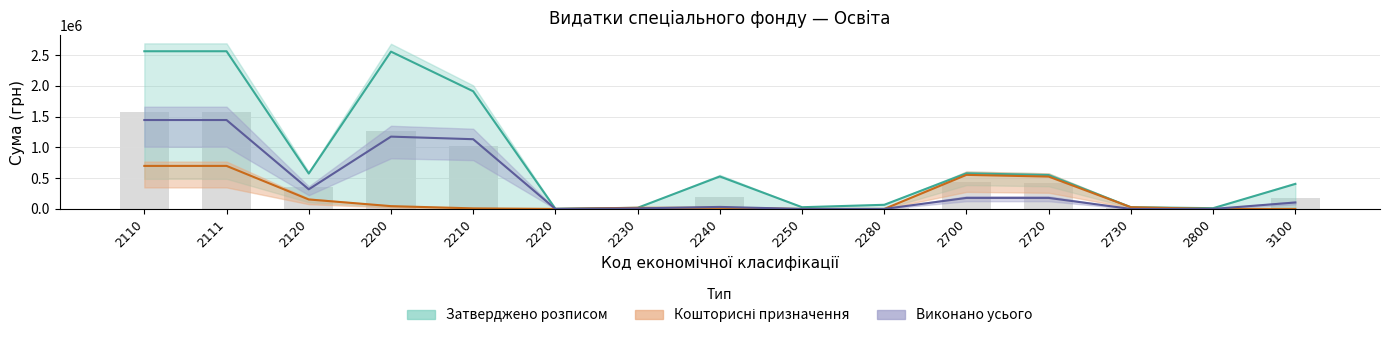

Count the number of data series in this chart.

3